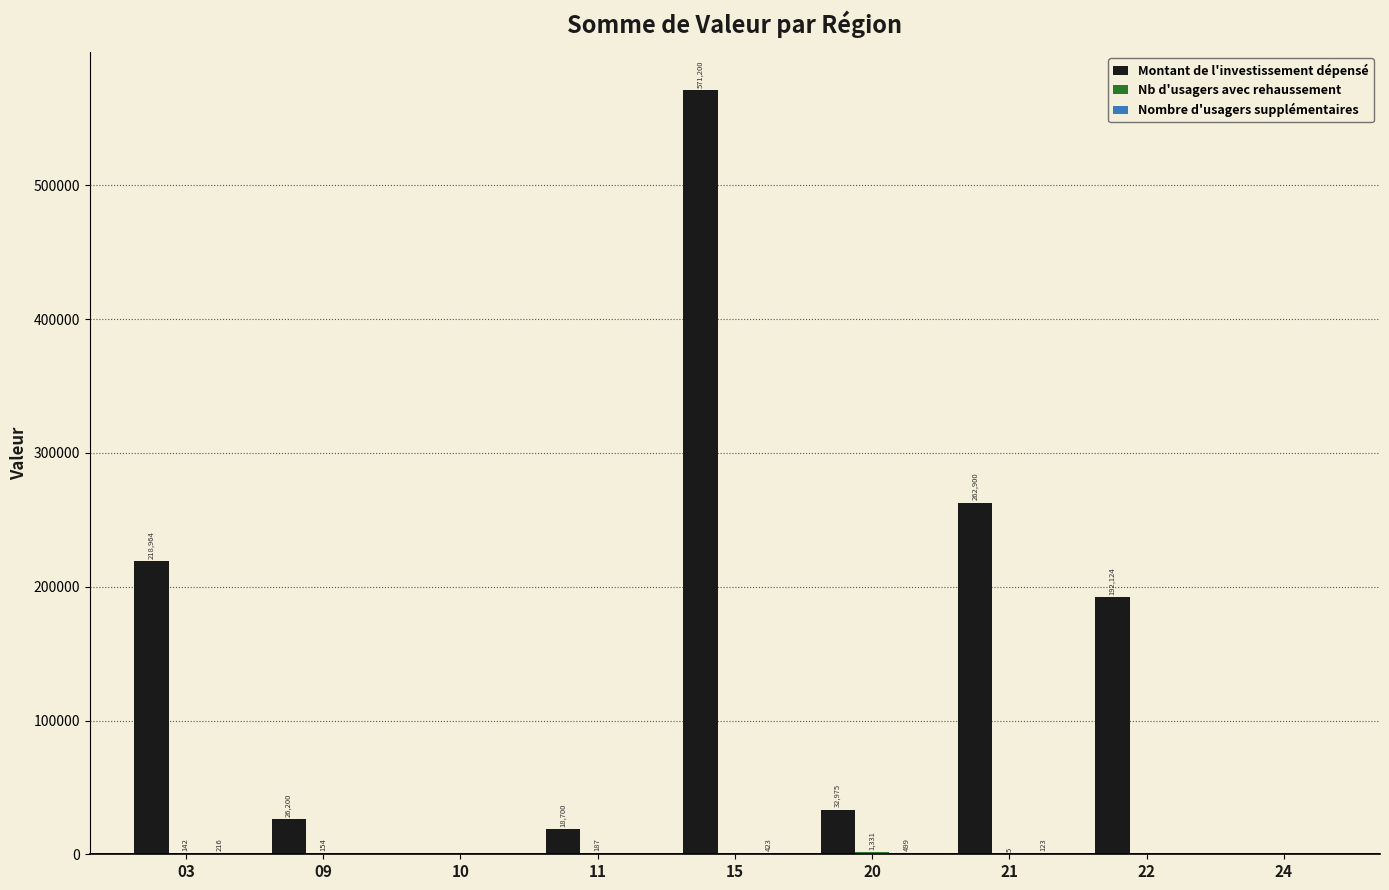

How many groups of bars are there?

9